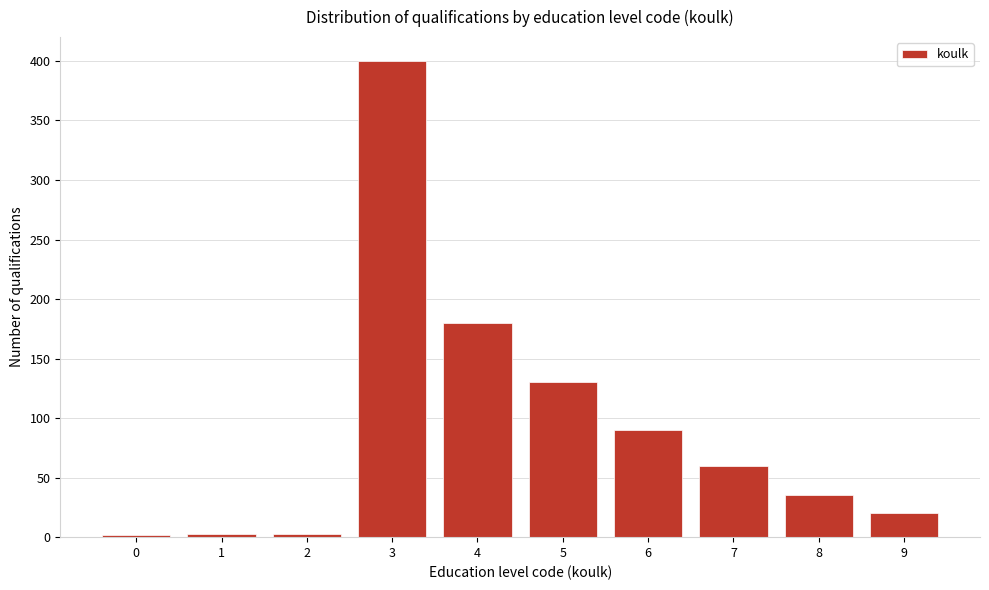

What is the difference between the maximum and second lowest values?

397